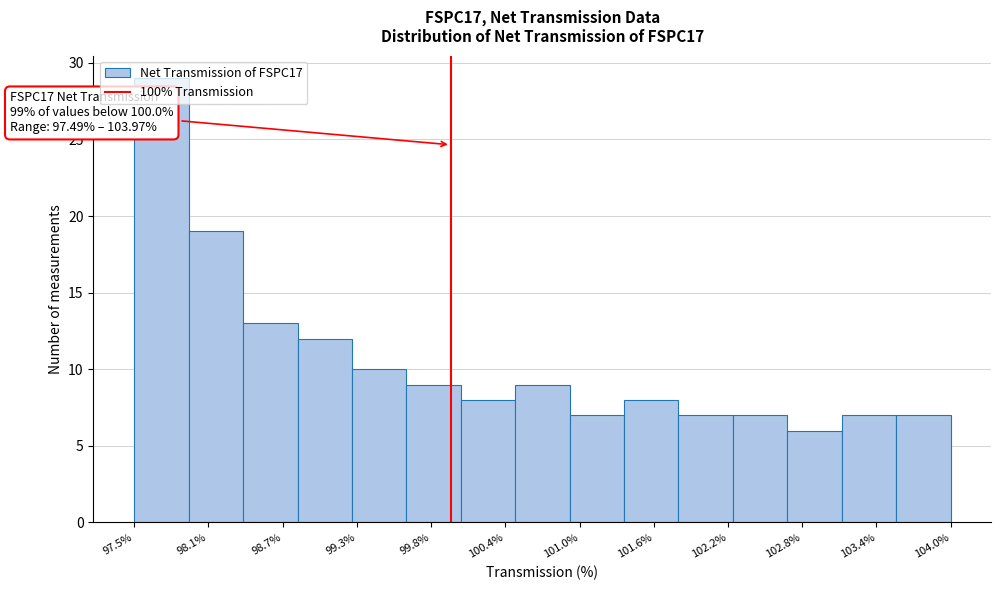

Over which range of the x-axis is the bar tallest?

97.5 to 97.9